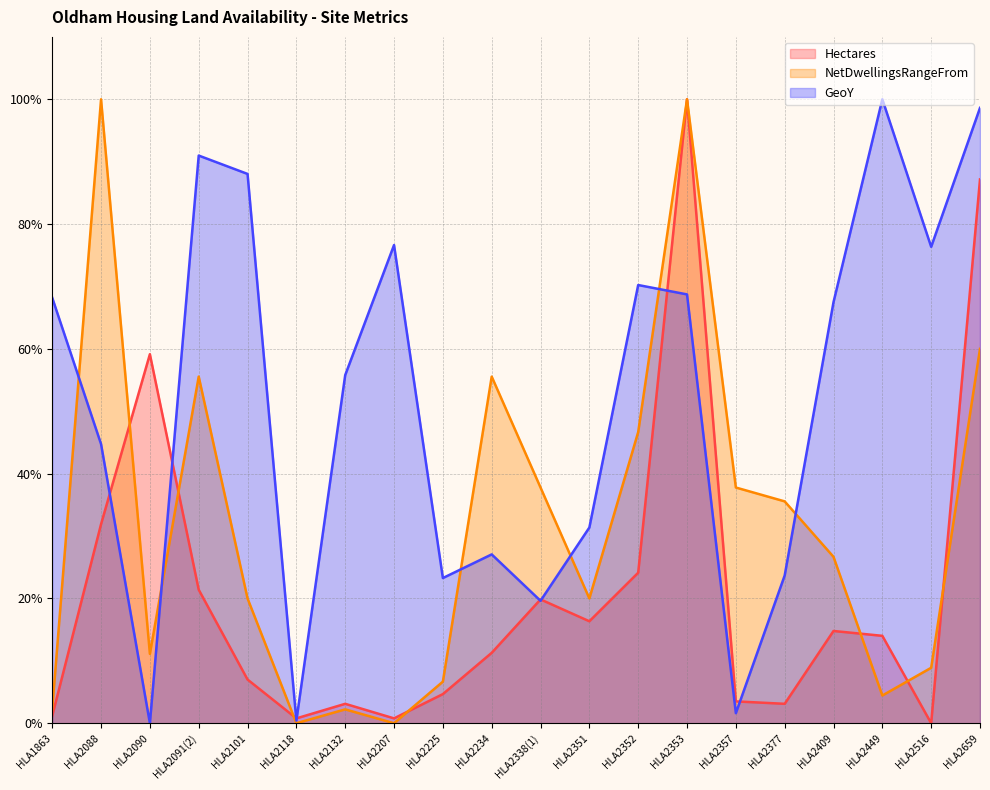

What is the highest value of the NetDwellingsRangeFrom series?

100.0